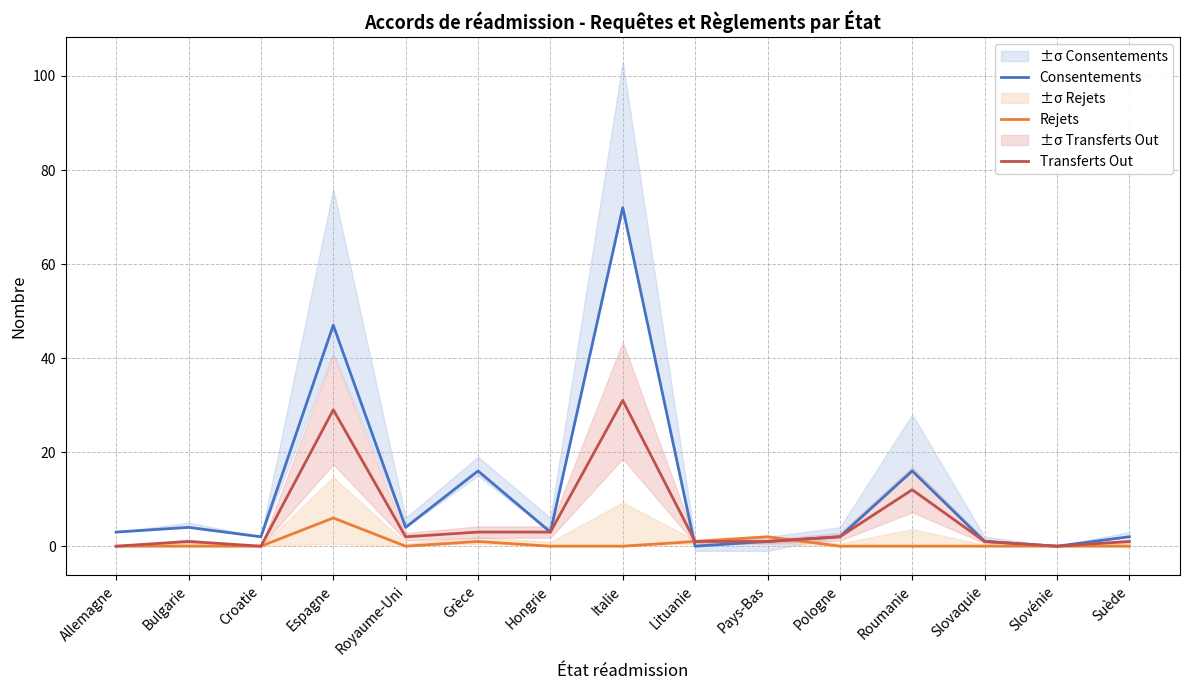

How many Rejets values are between 0 and 1?

13